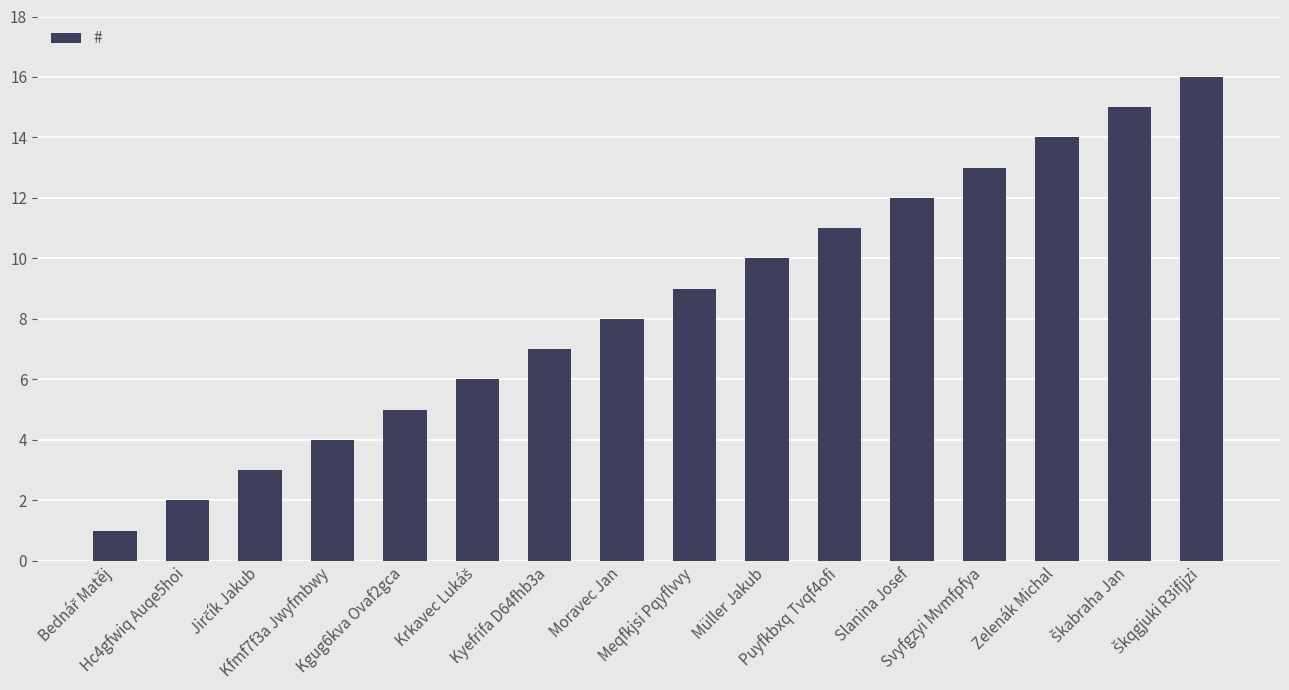

Does the chart contain any negative values?

No